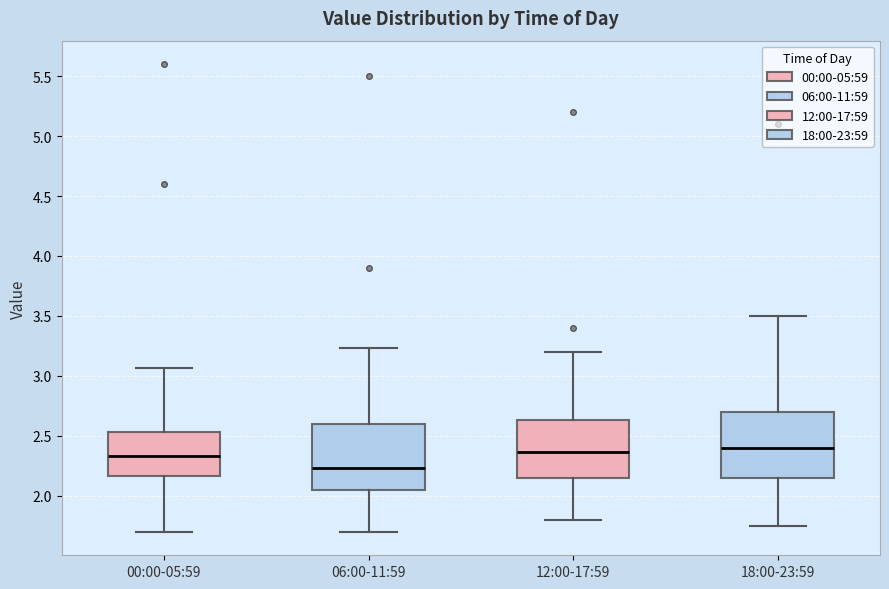

Reading left to right, transcribe this box plot: for each box, give where its median line is, the range the box spans, and where its two whiskers end, as read against the y-axis. The values are not printed on the chart, so give them approximately, as read against the axis.

00:00-05:59: median 2.35, box 2.15 to 2.55, whiskers 1.70 to 3.05
06:00-11:59: median 2.25, box 2.05 to 2.60, whiskers 1.70 to 3.25
12:00-17:59: median 2.35, box 2.15 to 2.65, whiskers 1.80 to 3.20
18:00-23:59: median 2.40, box 2.15 to 2.70, whiskers 1.75 to 3.50